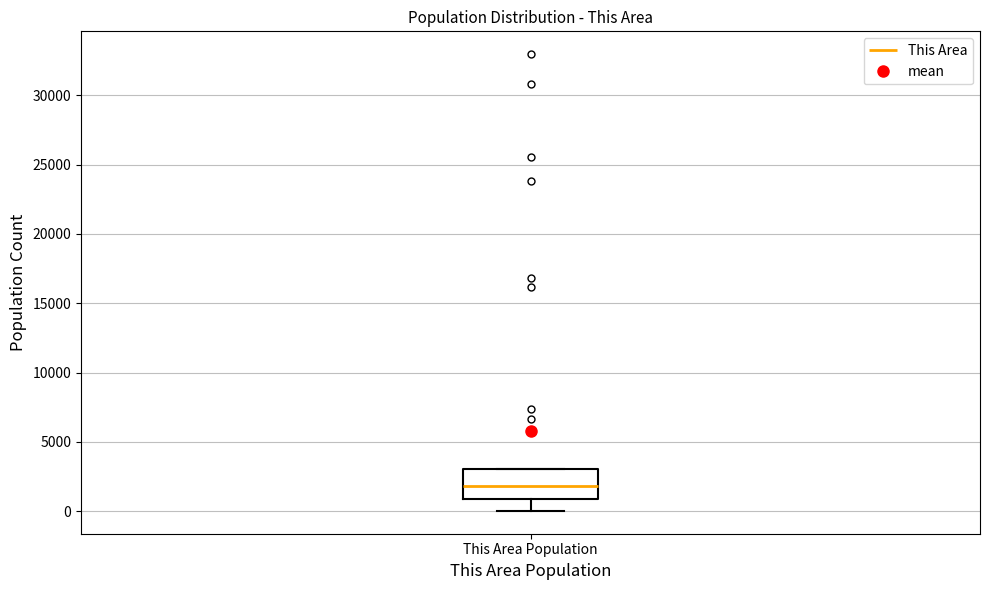

Where is the upper edge of the box for This Area Population on the y-axis? The values are not printed on the chart, so give them approximately, as read against the axis.

3000